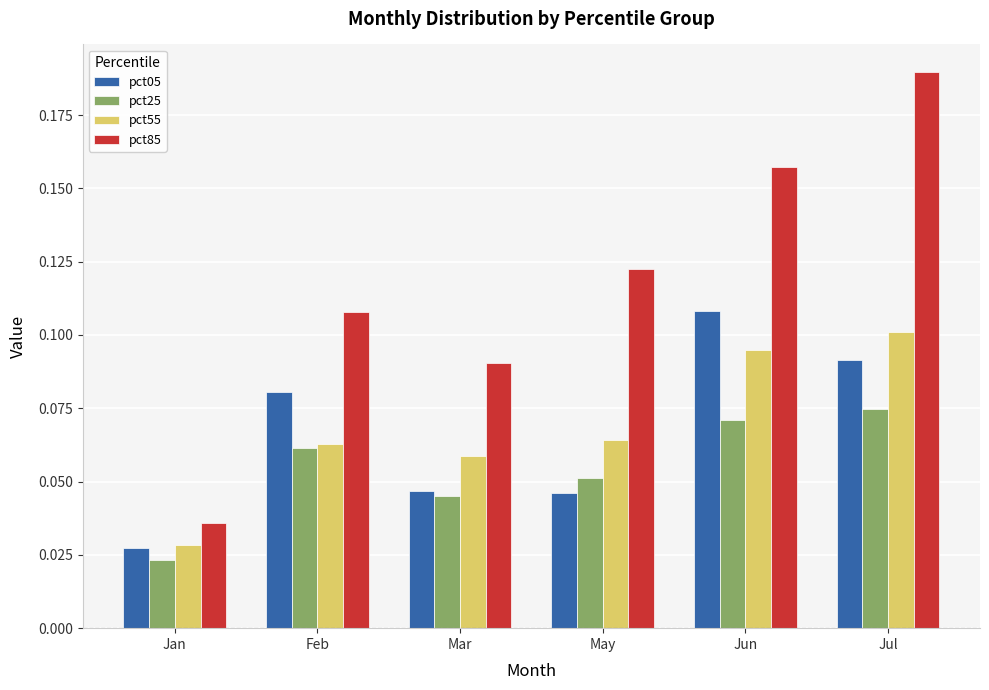

What are all the series names shown in the legend?

pct05, pct25, pct55, pct85